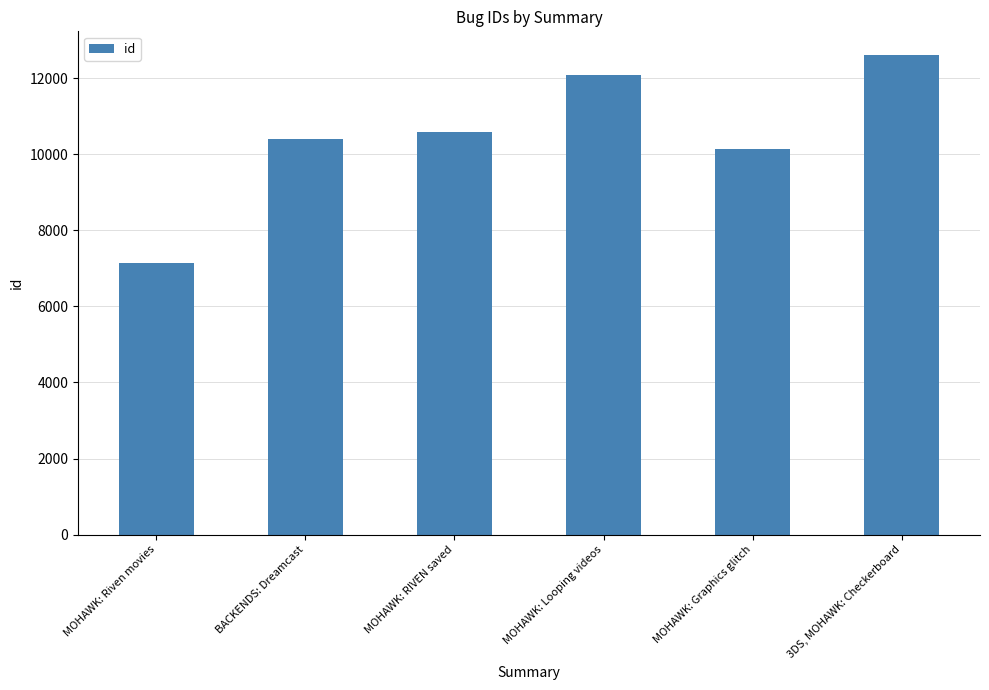

At which category does the chart reach its peak across all series?

3DS, MOHAWK: Checkerboard